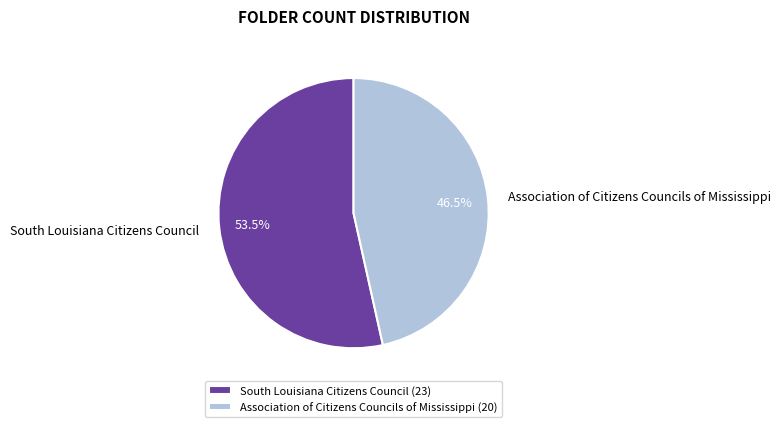

Do South Louisiana Citizens Council and Association of Citizens Councils of Mississippi together represent more than half of the pie?

Yes